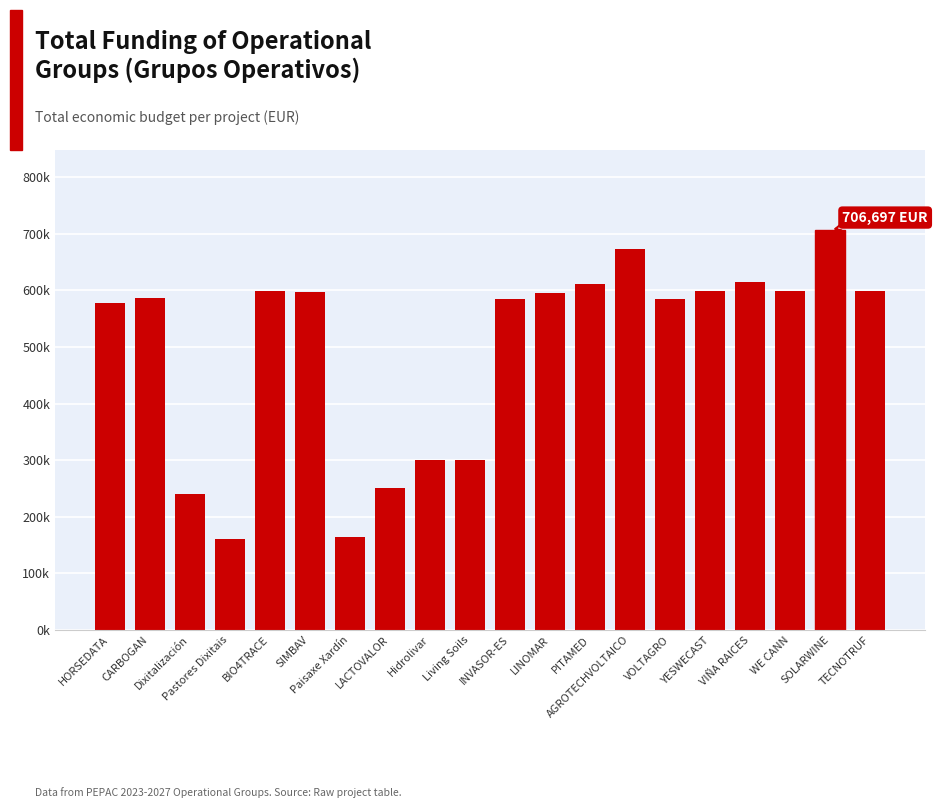

What is the smallest value displayed?

160226